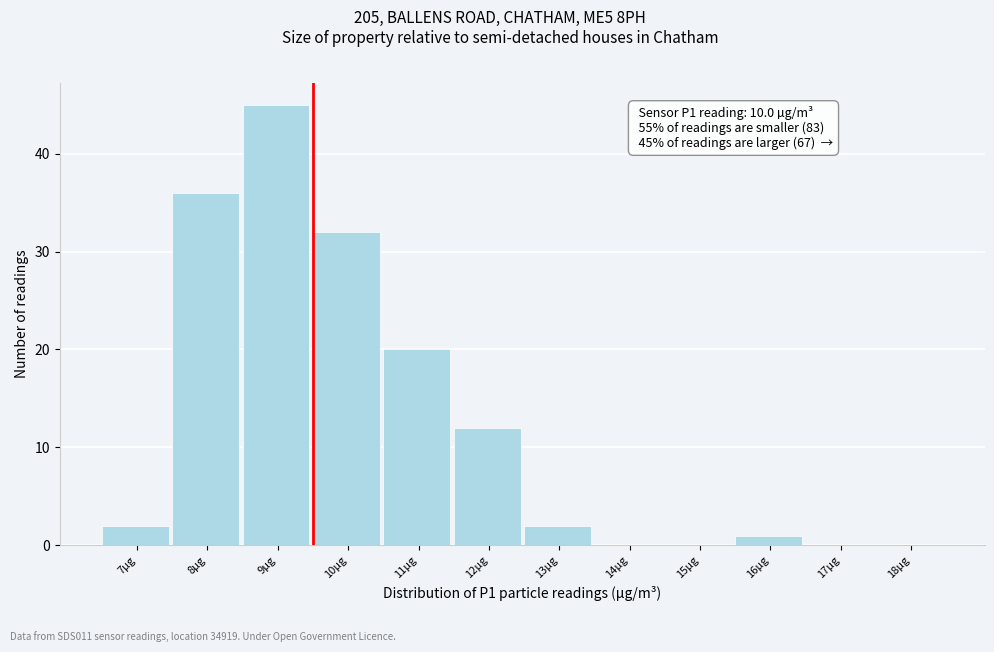

Reading left to right, transcribe all the data shown in this chart.

7µg=2	8µg=36	9µg=45	10µg=32	11µg=20	12µg=12	13µg=2	14µg=0	15µg=0	16µg=1	17µg=0	18µg=0